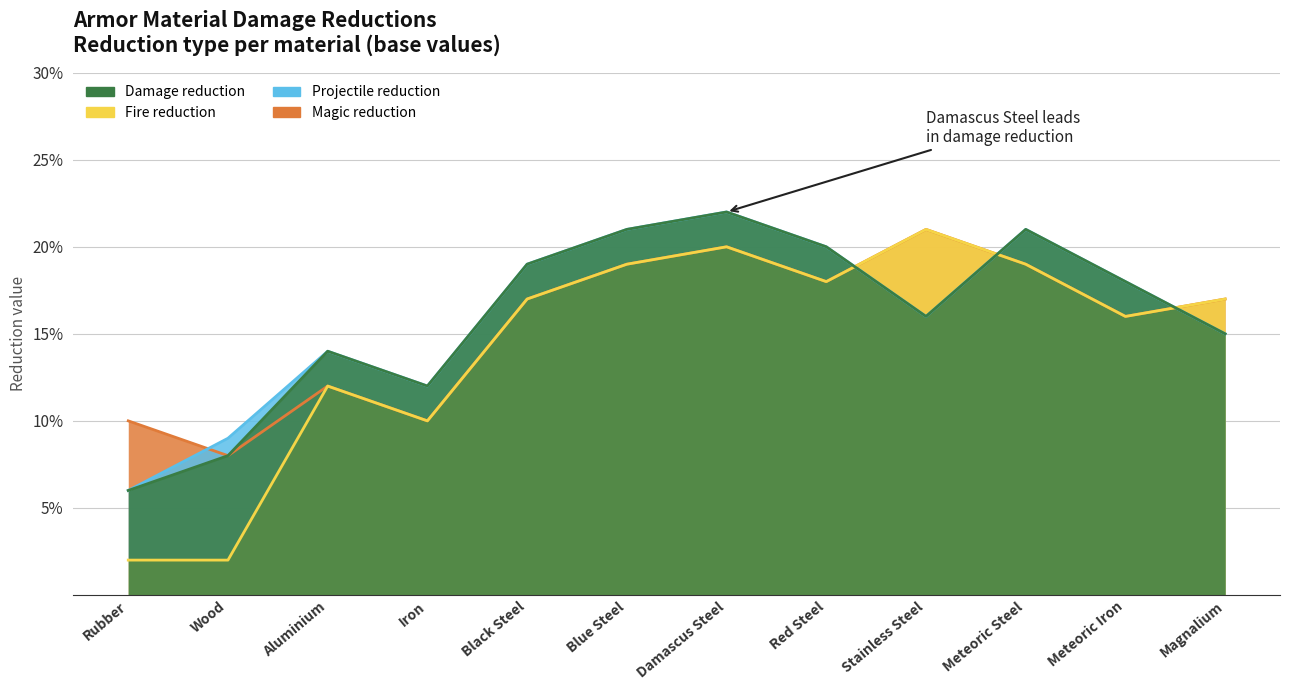

How many lines are shown in the chart?

4